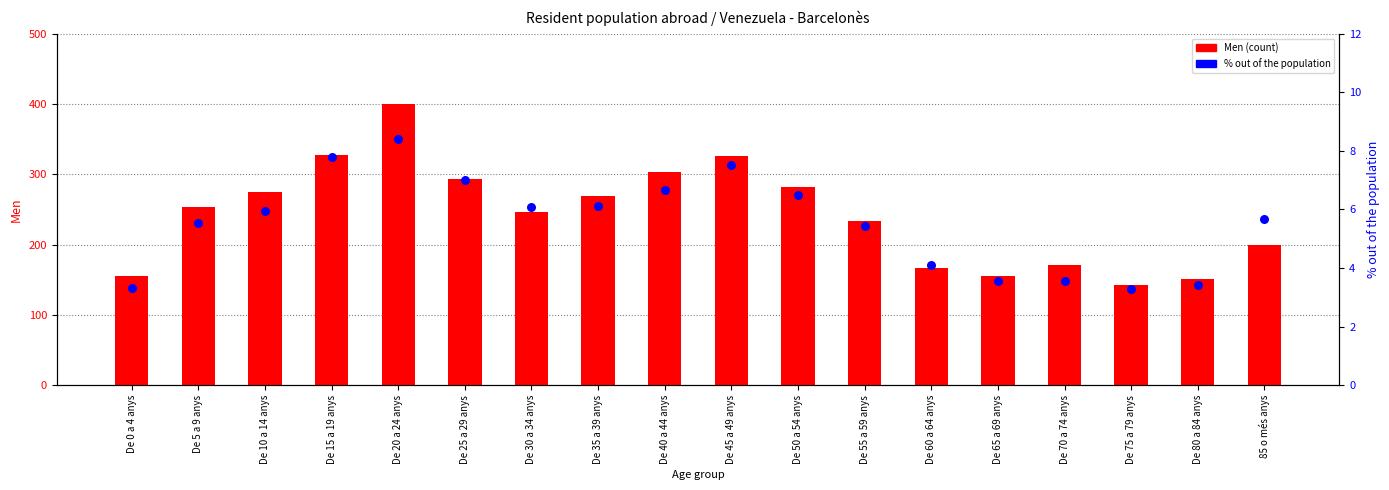

Is the value of Men (count) at De 55 a 59 anys greater than the value of % out of the population at De 60 a 64 anys?

Yes